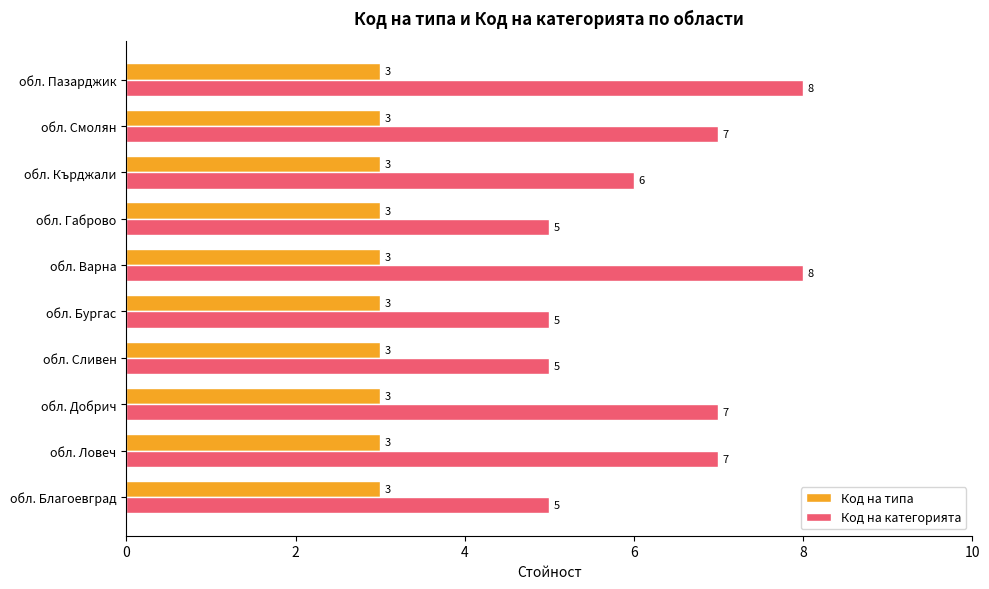

True or false: Код на категорията has a value of 8 at обл. Варна.

True